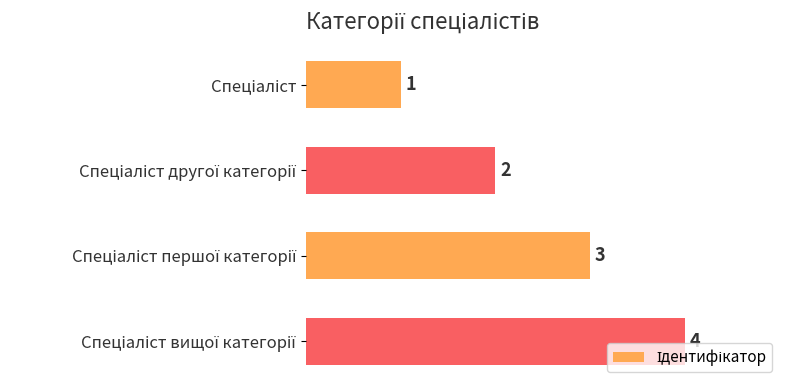

Does the chart contain any negative values?

No